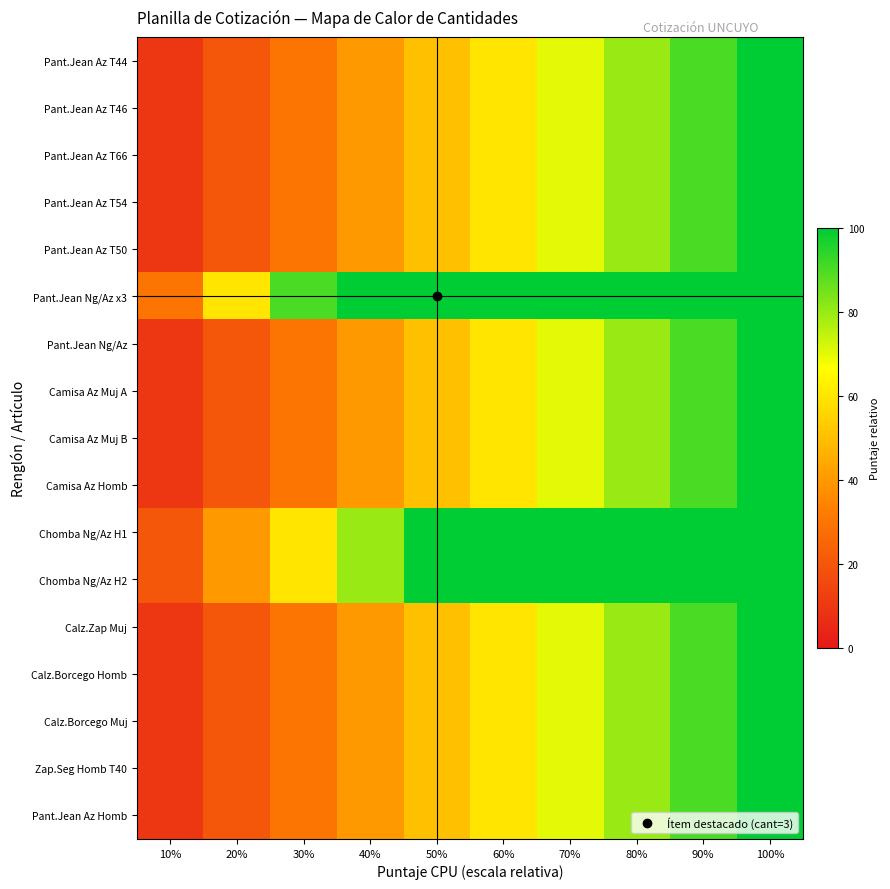

What is the total value across all series at 60%?

1260